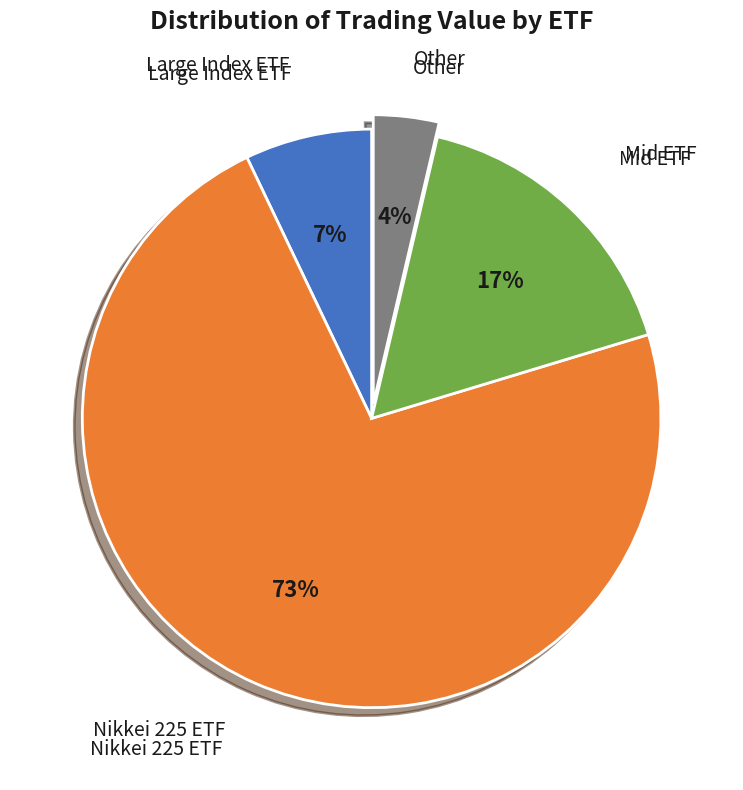

To the nearest percent, what is the average slice percentage?

25%